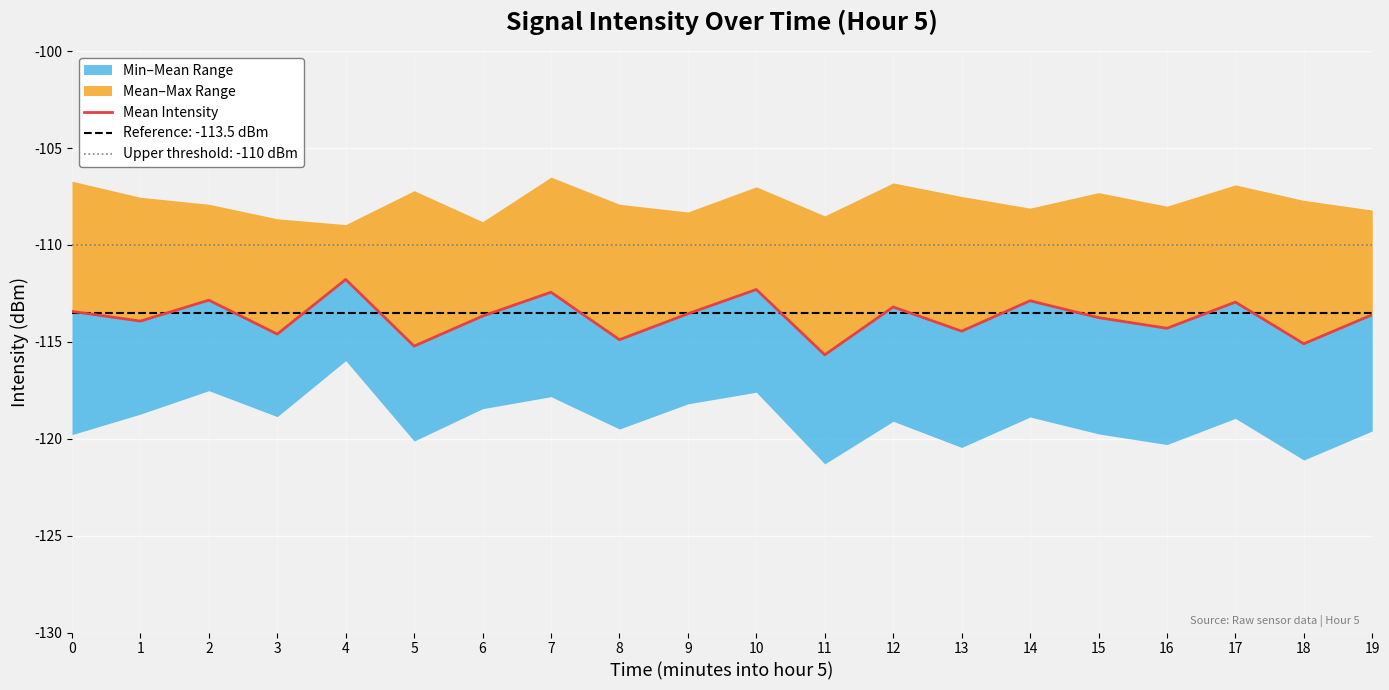

What is the value of the 4th point from the left?

-114.6